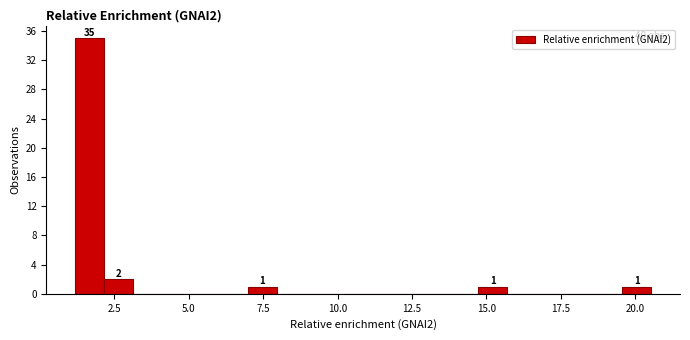

Around what value on the x-axis is the tallest bar? Give the approximate position of its centre, as read against the axis.

1.5